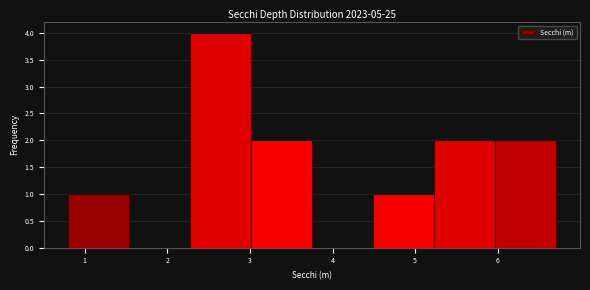

Reading left to right, transcribe this chart: for each bar, give the range it covers on the x-axis and its height. Neither the bar edges nor the heights are printed on the chart, so give them approximately, as read against the axes.

0.8 to 1.5: 1
1.5 to 2.3: 0
2.3 to 3.0: 4
3.0 to 3.8: 2
3.8 to 4.5: 0
4.5 to 5.2: 1
5.2 to 6.0: 2
6.0 to 6.7: 2